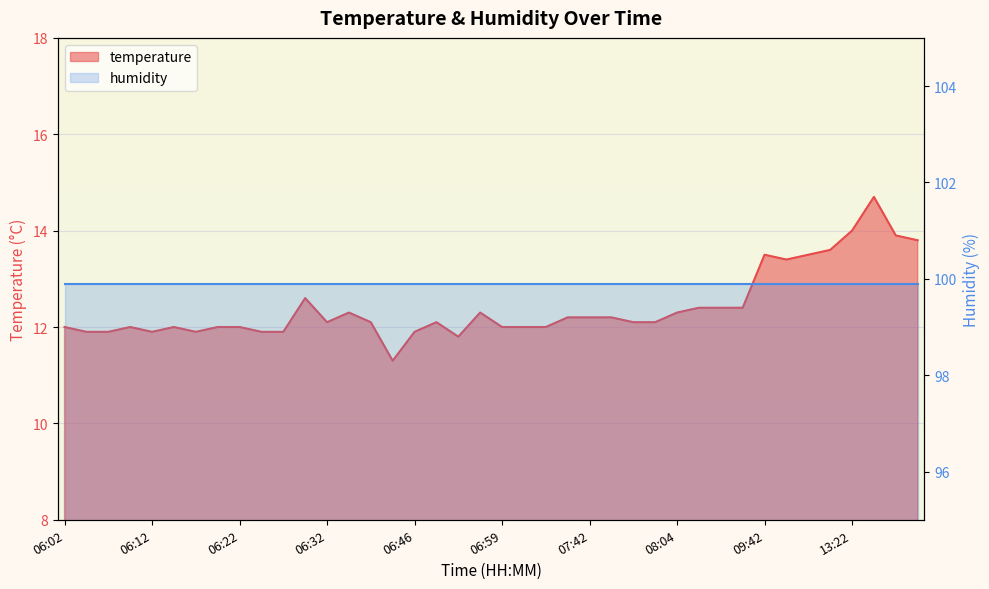

List the labels in order of value, smallest first.

06:43, 06:54, 06:05, 06:07, 06:12, 06:17, 06:25, 06:27, 06:46, 06:02, 06:10, 06:14, 06:20, 06:22, 06:59, 07:02, 07:05, 06:32, 06:40, 06:48, 07:47, 07:50, 07:39, 07:42, 07:45, 06:38, 06:56, 08:04, 08:16, 08:18, 08:21, 06:30, 09:49, 09:42, 09:52, 10:57, 13:29, 13:27, 13:22, 13:24